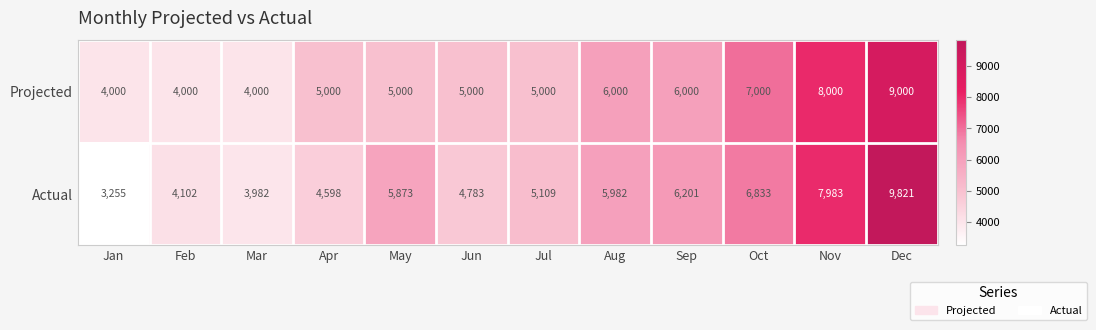

Rank the series by their average value, from lowest to highest.

Projected, Actual